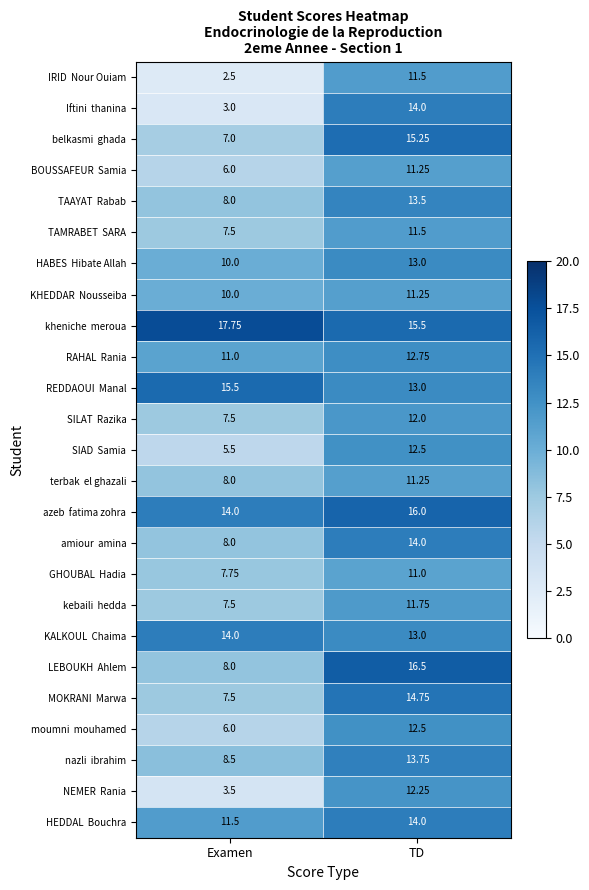

At which category is the sum across all series the highest?

TD